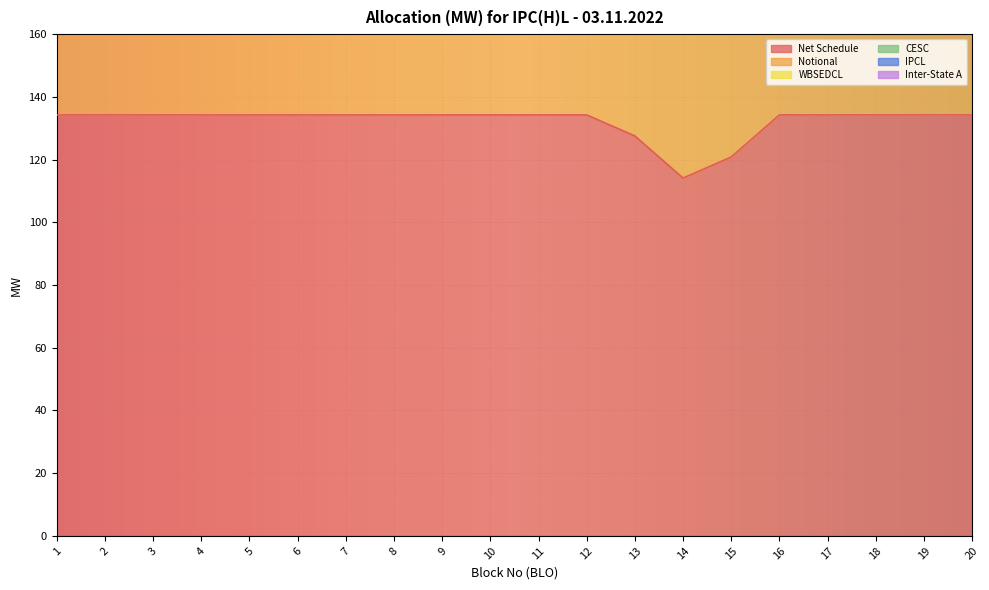

Does the chart display data point markers on the line(s)?

No